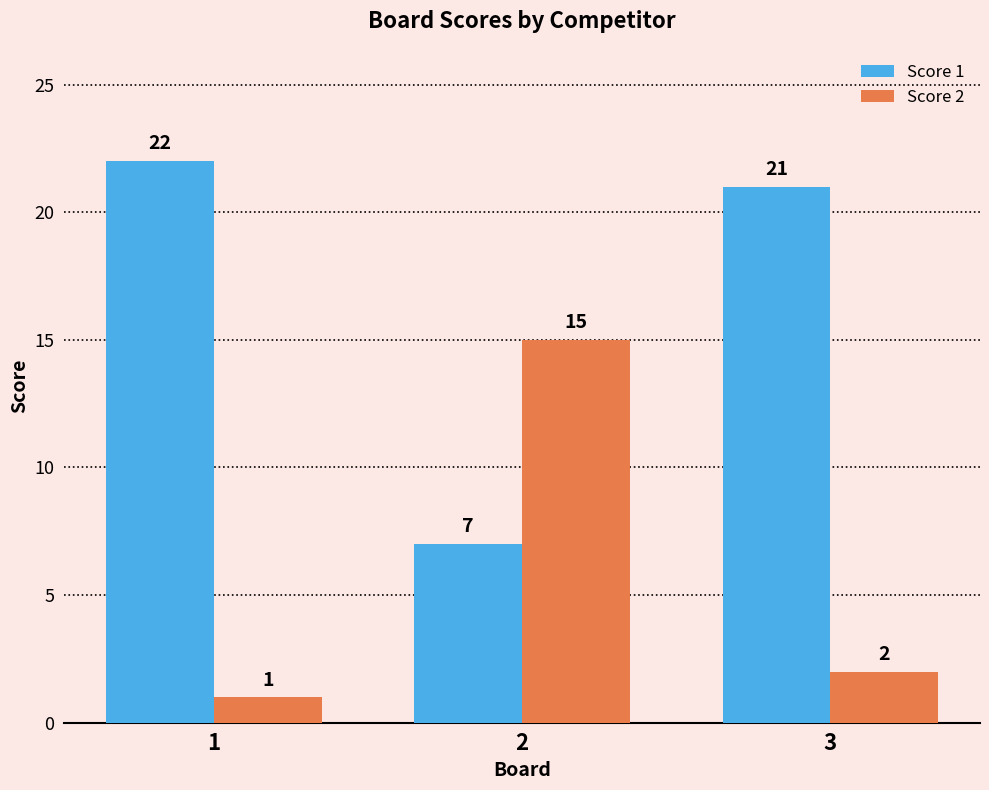

What is the value of the Score 2 bar at the 1st from the left?

1